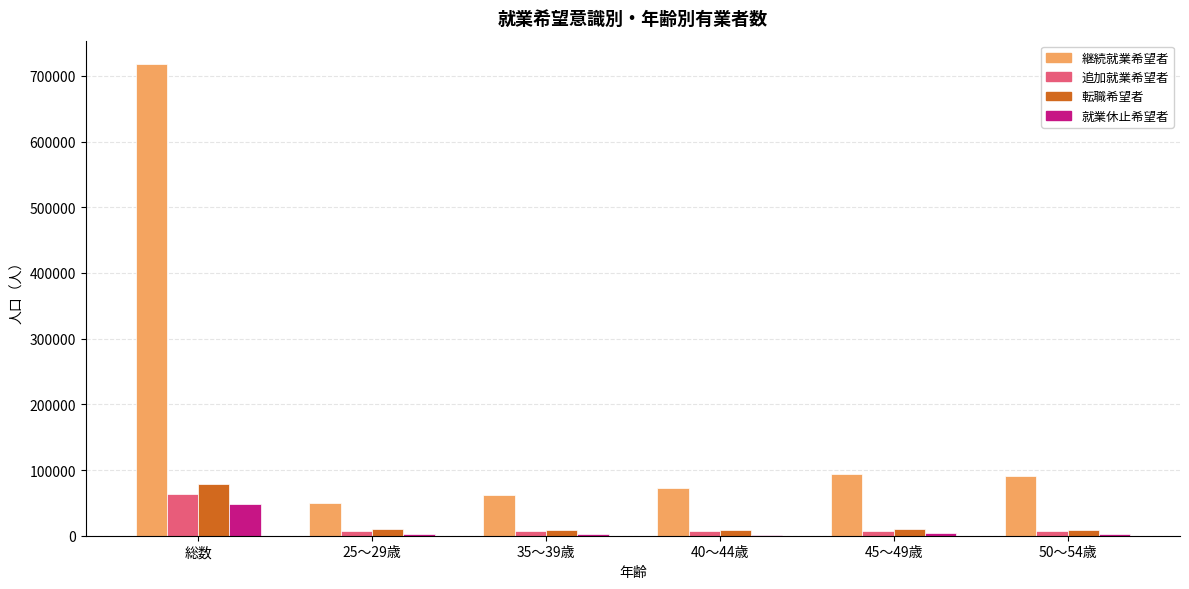

What is the spread (max minus min) of values at 25～29歳?

47900